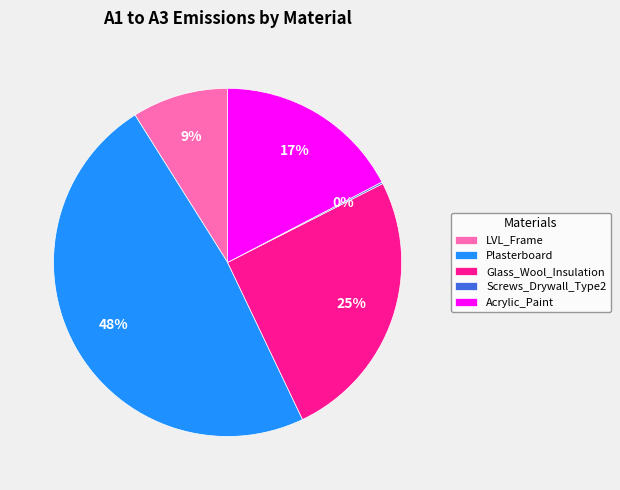

What percentage is the Plasterboard slice, to the nearest percent?

48%